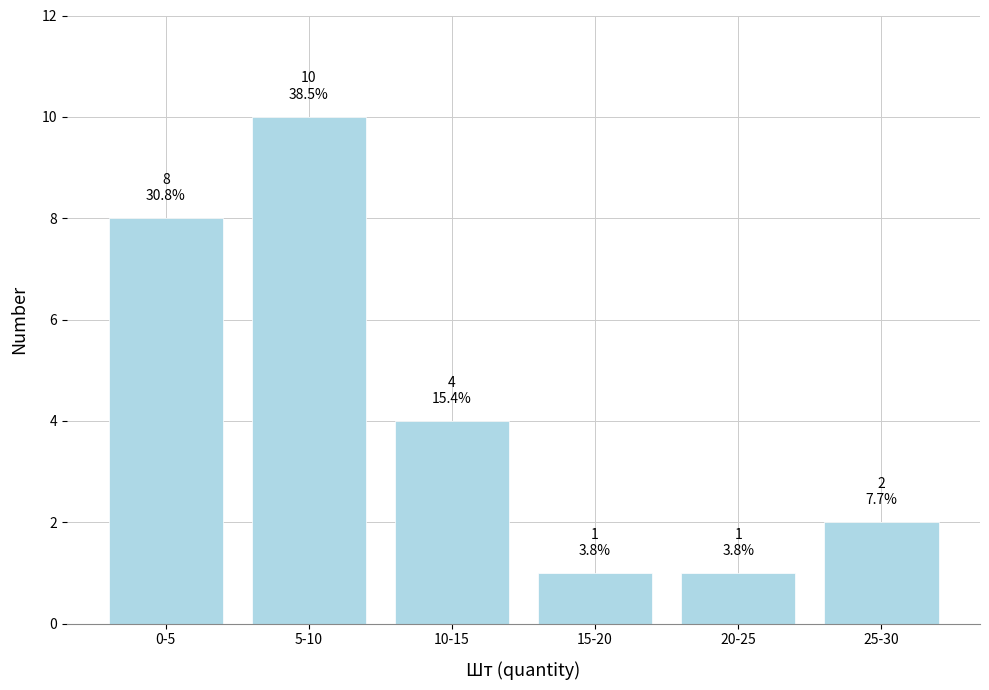

Reading left to right, list all the values displayed in this chart.

8	10	4	1	1	2